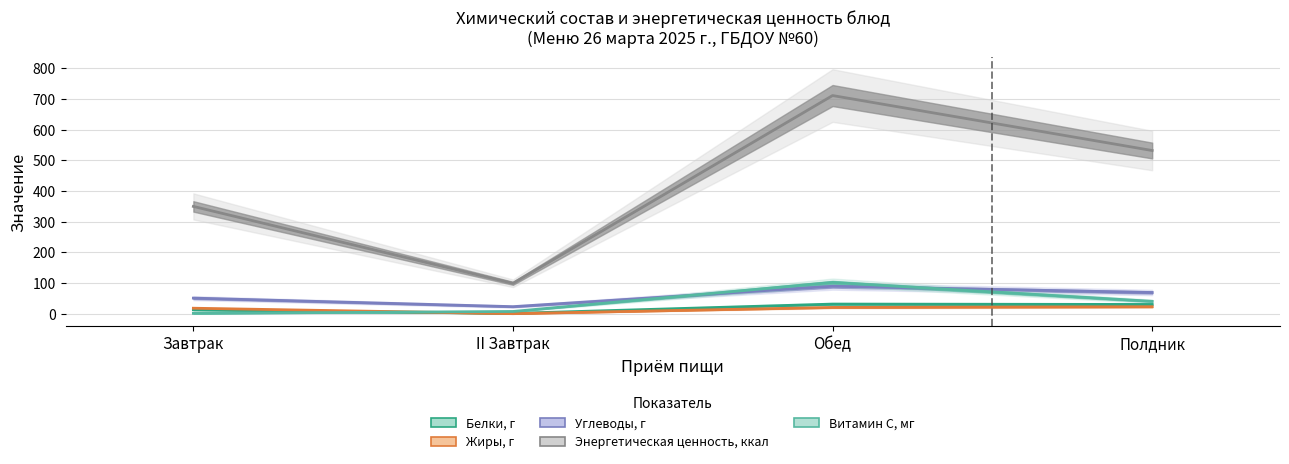

True or false: Углеводы, г and Жиры, г intersect in this chart.

False